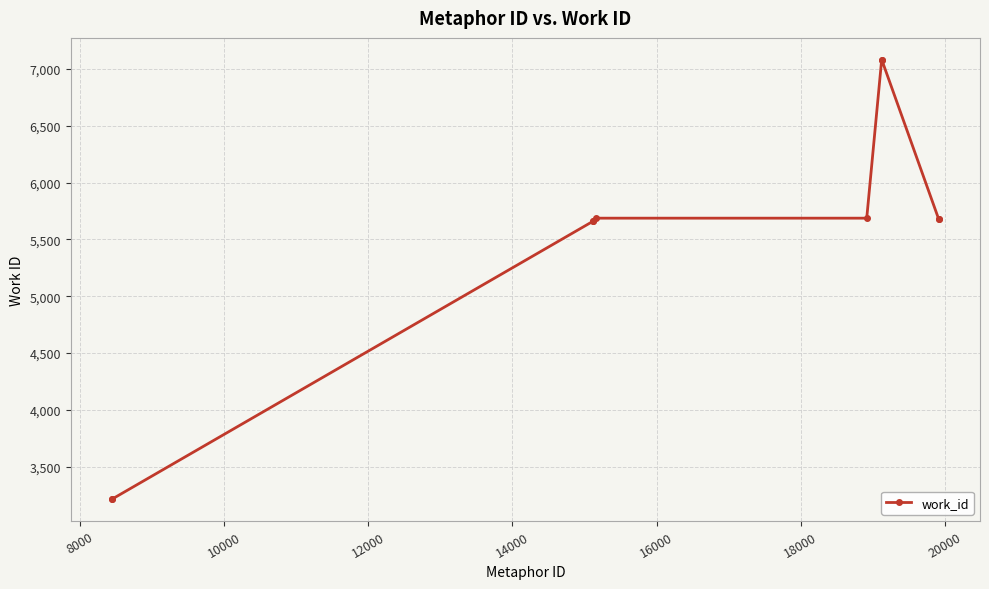

What is the value of the 5th point from the left?

5687